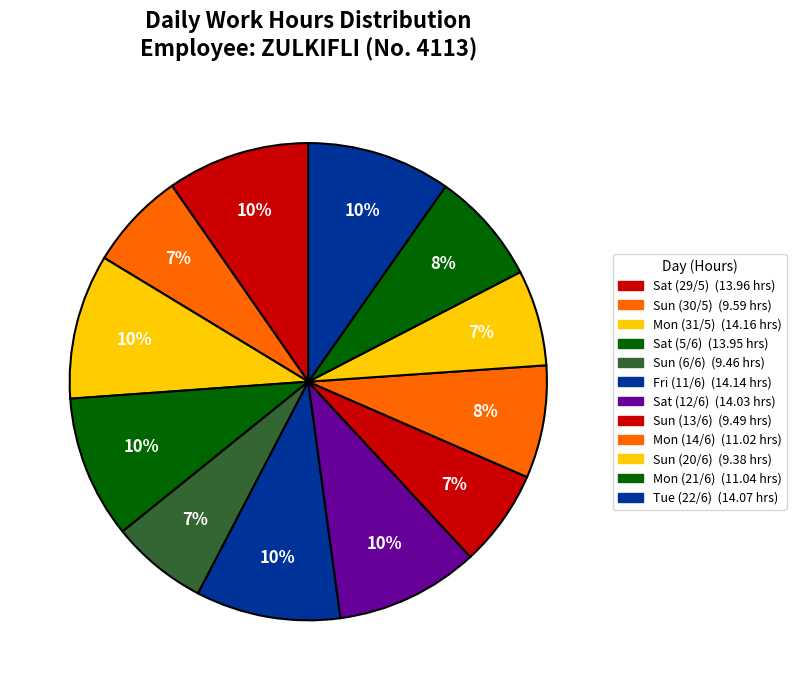

What is the largest slice in the pie chart?

Mon (31/5)